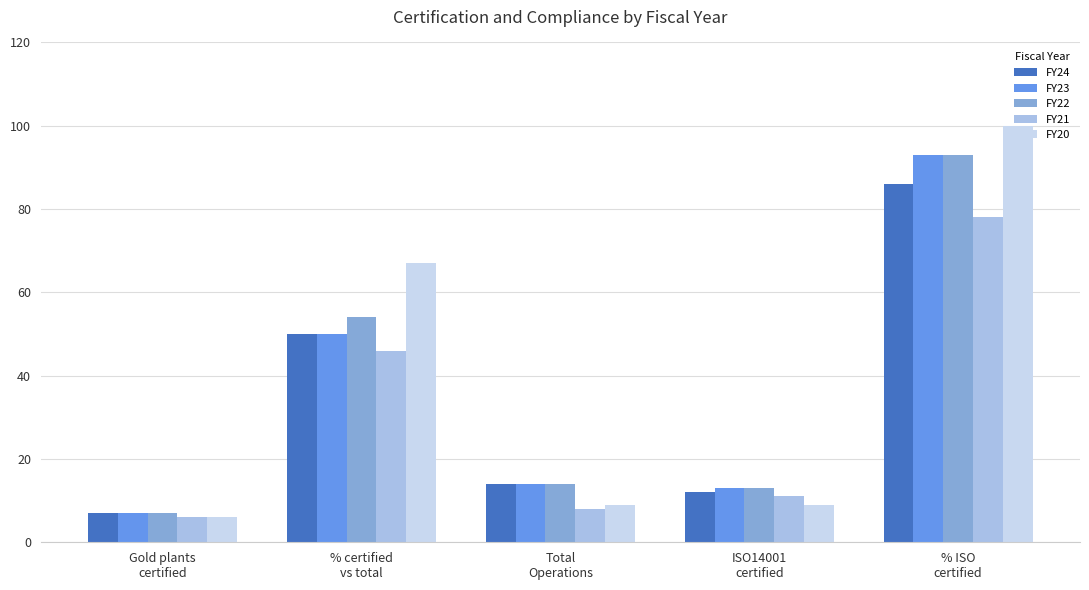

Which series has the largest total across all categories?

FY20